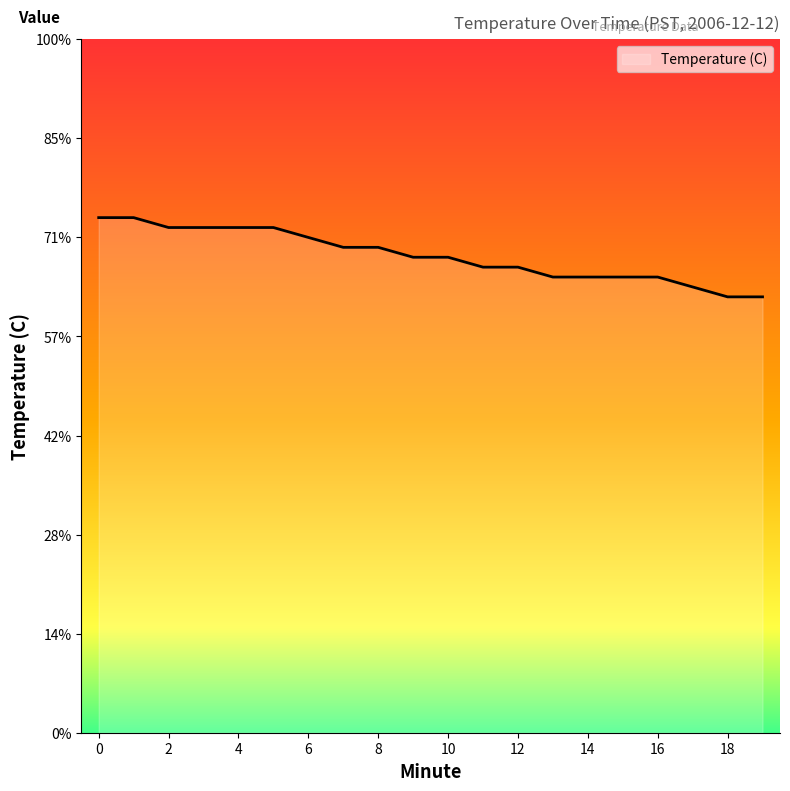

Does the chart display data point markers on the line(s)?

No